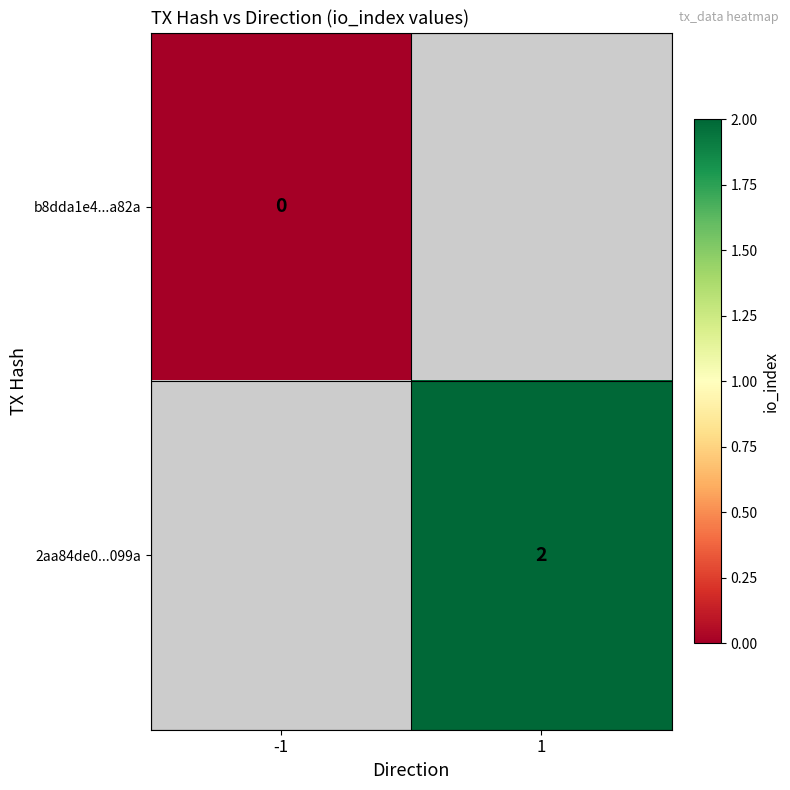

True or false: 2aa84de0...099a has a value of 2 at 1.

True